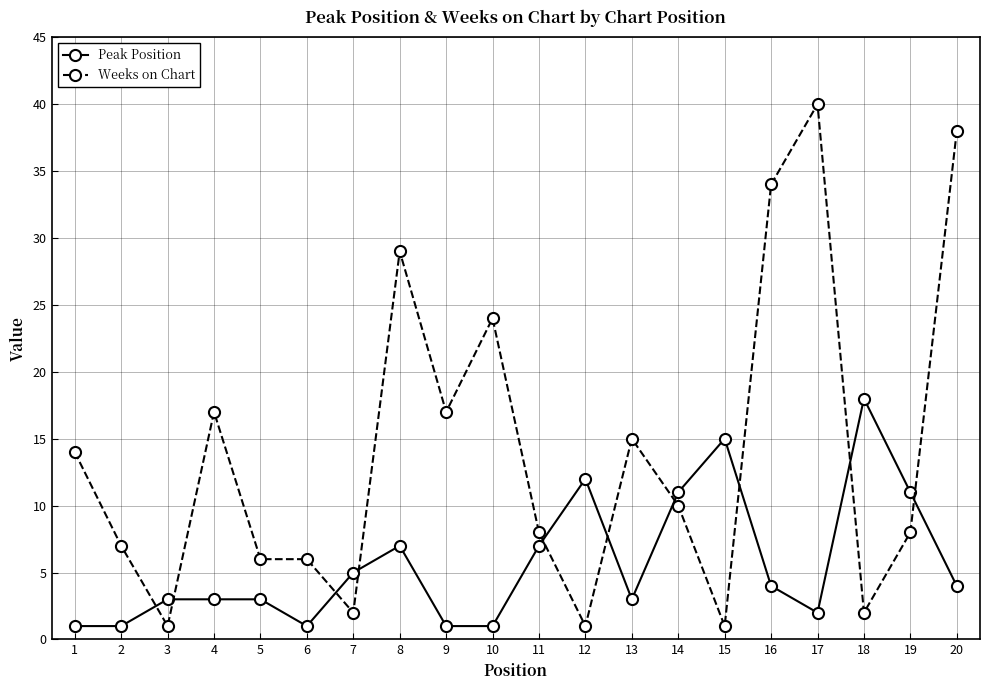

Reading left to right, what are all the values shown in this chart?

Peak Position: 1	1	3	3	3	1	5	7	1	1	7	12	3	11	15	4	2	18	11	4
Weeks on Chart: 14	7	1	17	6	6	2	29	17	24	8	1	15	10	1	34	40	2	8	38